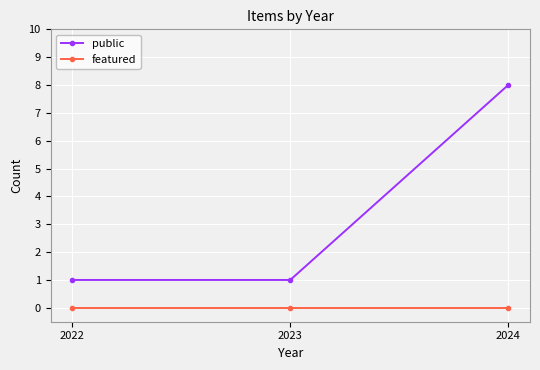

How many lines are shown in the chart?

2